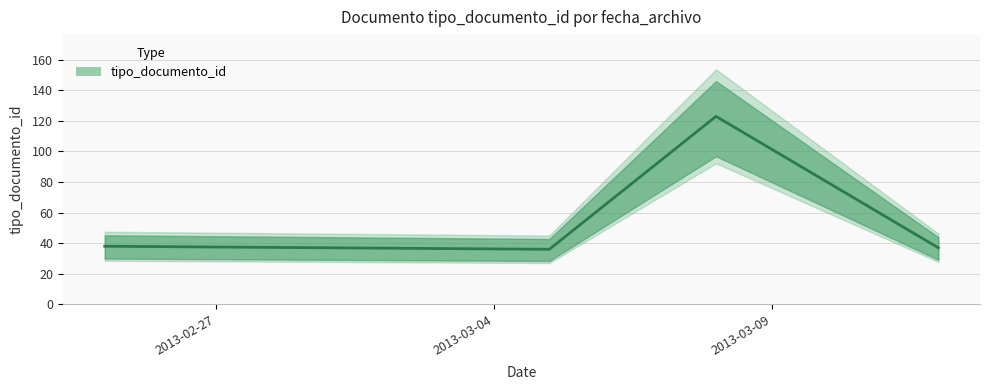

What is the ratio of the value at 2013-03-12 to the value at 2013-03-08?

0.3